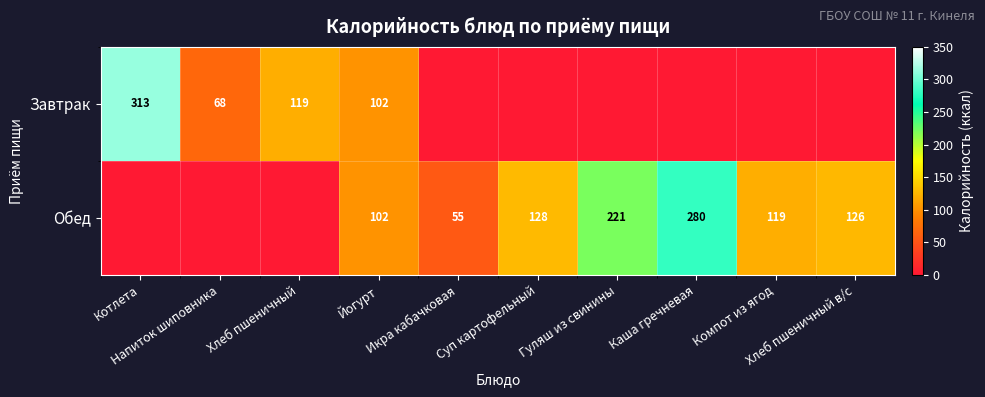

At which category does the chart reach its peak across all series?

Котлета